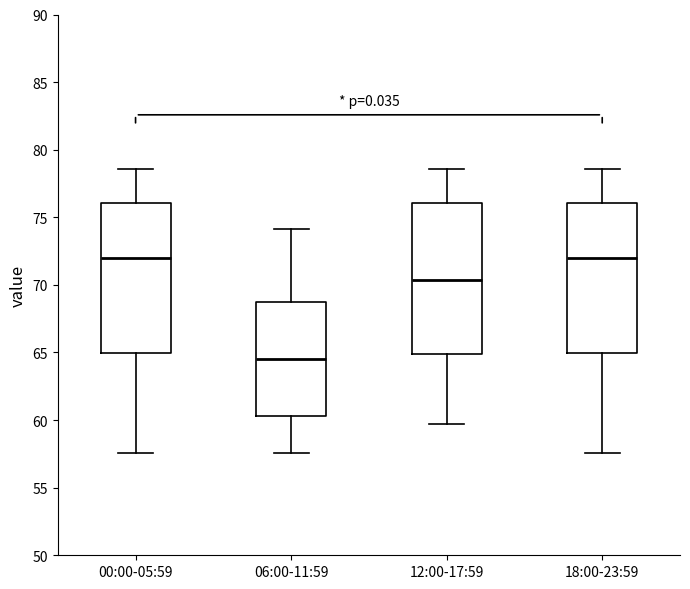

Reading left to right, read every box against the y-axis: the position of its median line, the range the box covers, and the ends of its whiskers. The values are not printed on the chart, so give them approximately, as read against the axis.

00:00-05:59: median 72.0, box 65.0 to 76.0, whiskers 57.5 to 78.5
06:00-11:59: median 64.5, box 60.5 to 68.5, whiskers 57.5 to 74.0
12:00-17:59: median 70.5, box 65.0 to 76.0, whiskers 59.5 to 78.5
18:00-23:59: median 72.0, box 65.0 to 76.0, whiskers 57.5 to 78.5